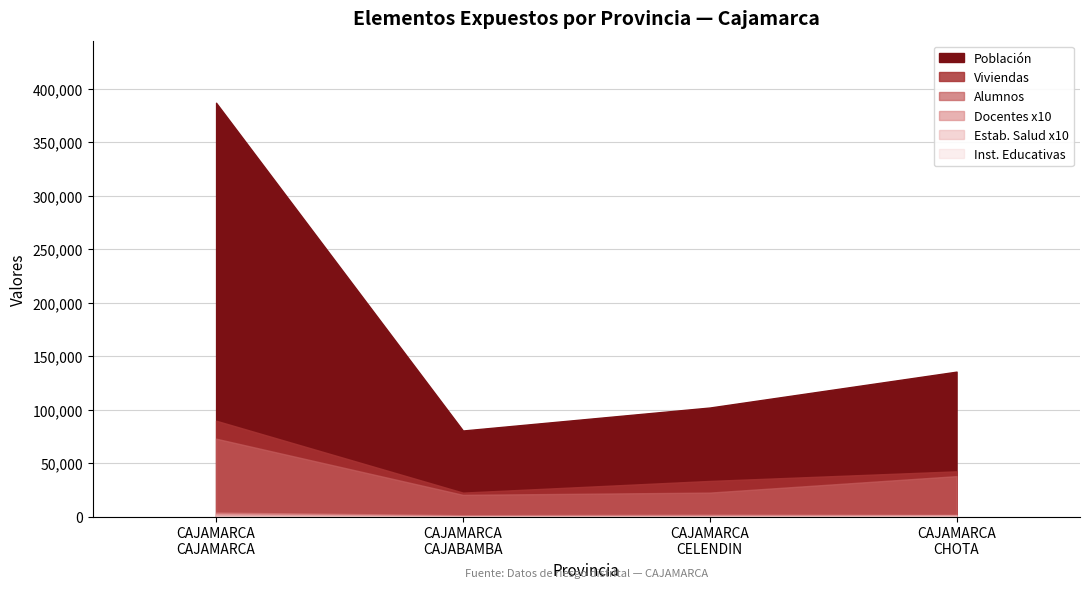

Which series has the largest total across all categories?

Poblacion